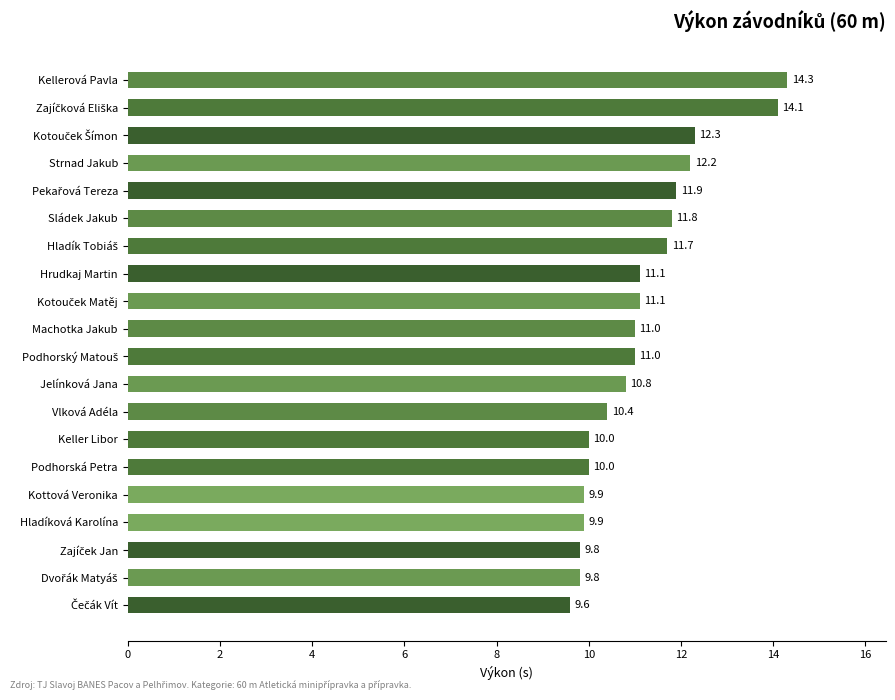

What is the sum of the values at Kellerová Pavla and Machotka Jakub?

25.3